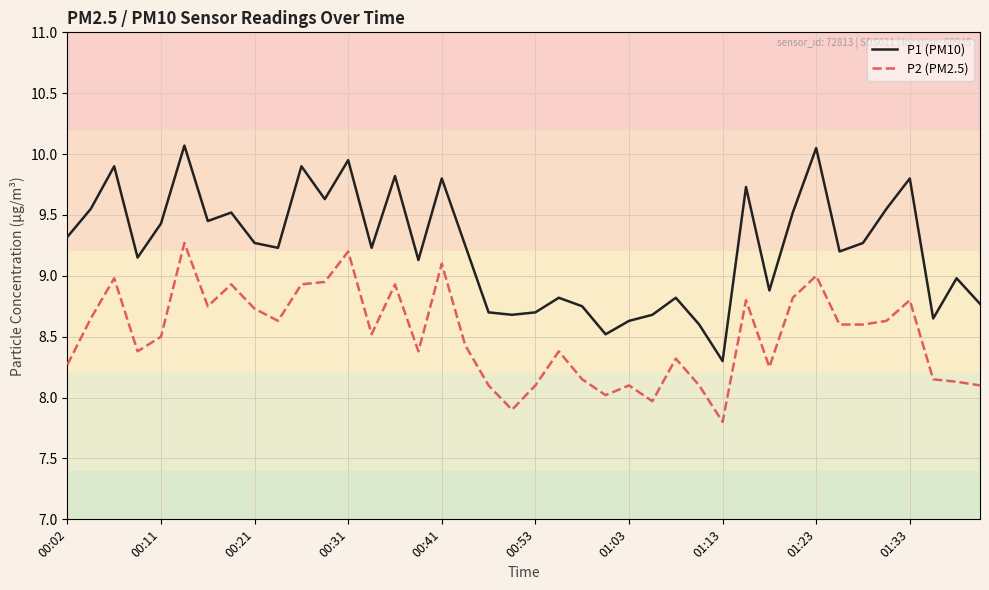

Which series has the widest spread of values?

P1 (PM10)